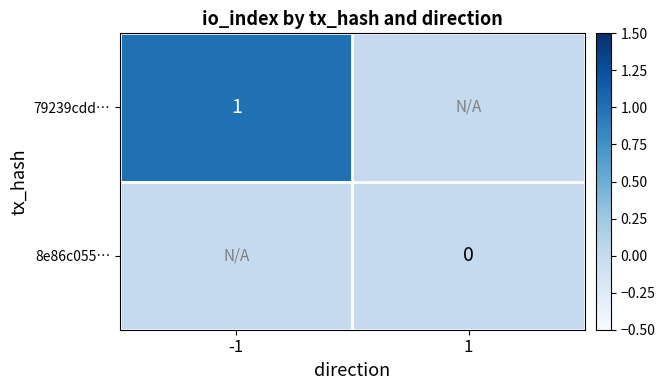

Is the value of 8e86c055… at 1 greater than the value of 79239cdd… at -1?

No